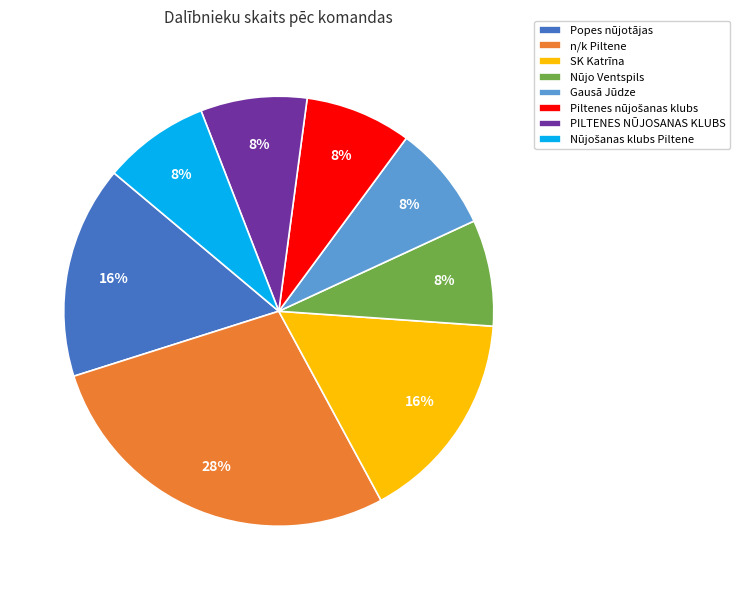

Do Gausā Jūdze and Popes nūjotājas together represent more than half of the pie?

No